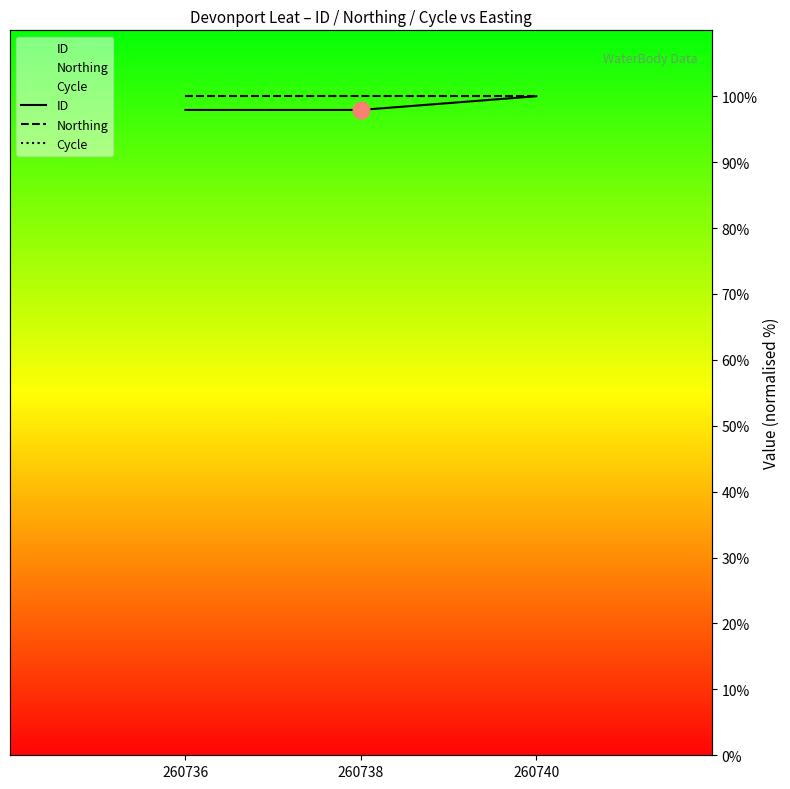

Does the chart display data point markers on the line(s)?

No